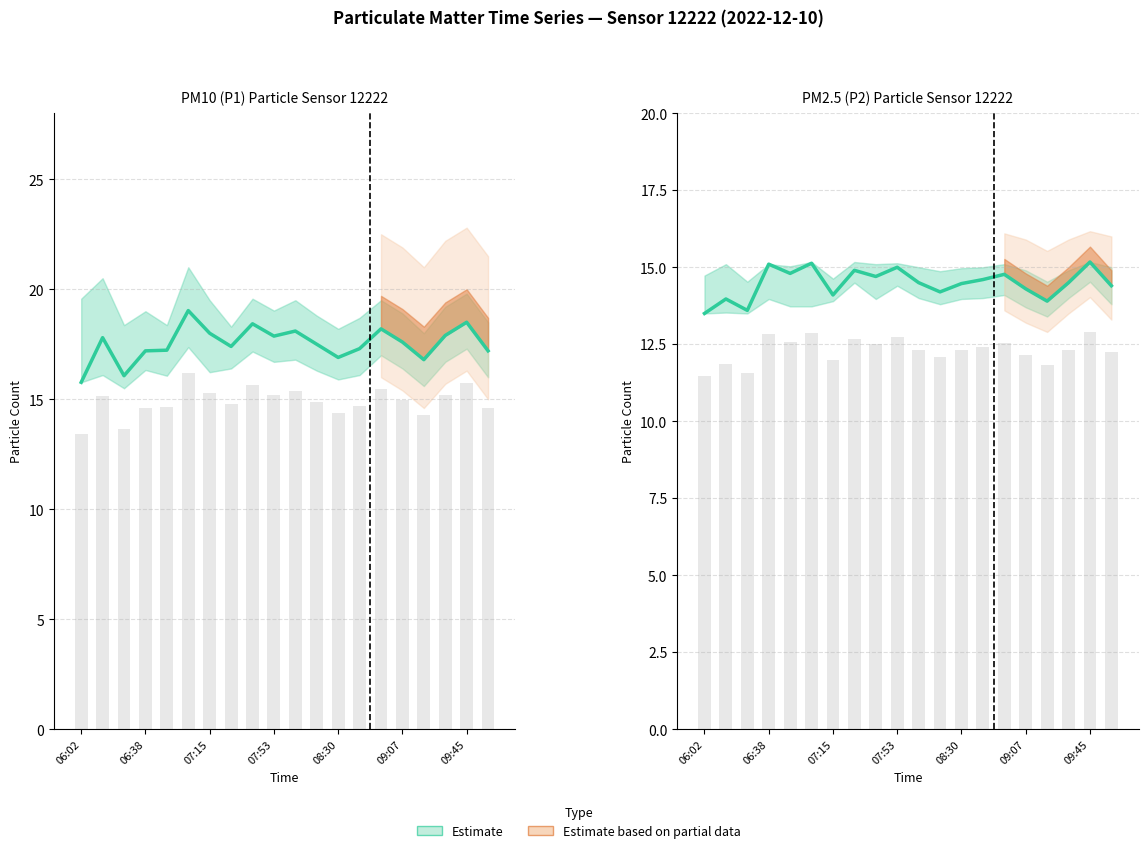

Rank the series at 09:07 from lowest to highest value.

P2 Estimate, P1 Estimate